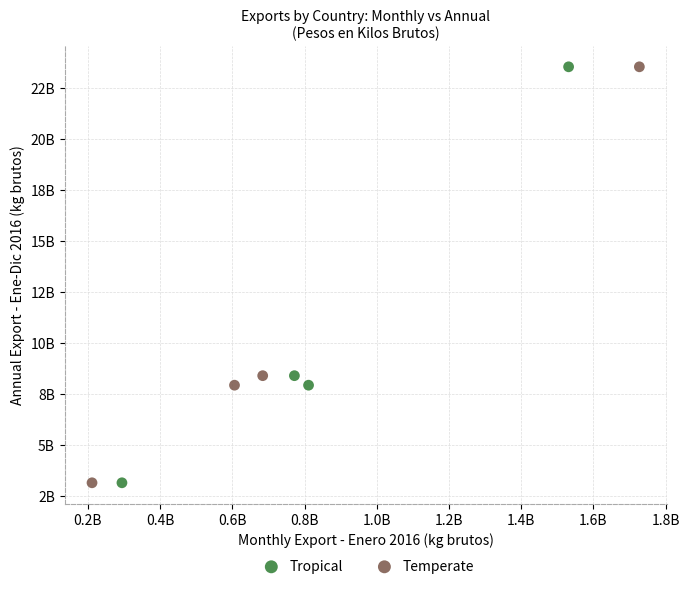

What are all the series names shown in the legend?

Tropical, Temperate